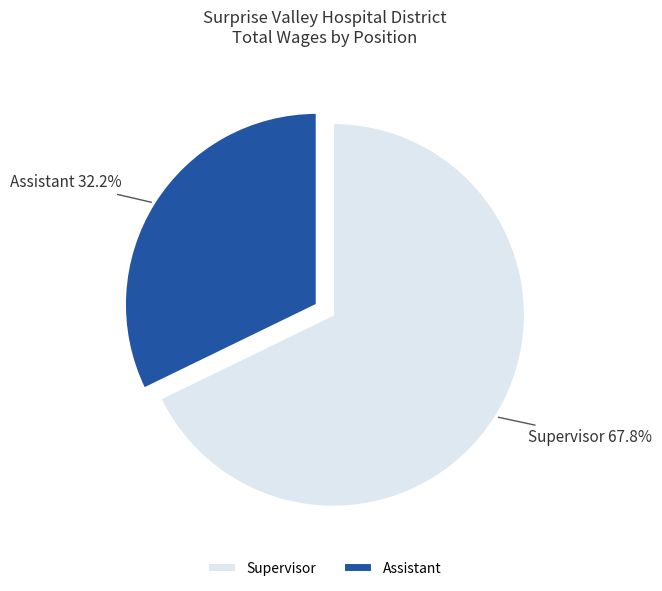

How many slices are in this pie chart?

2